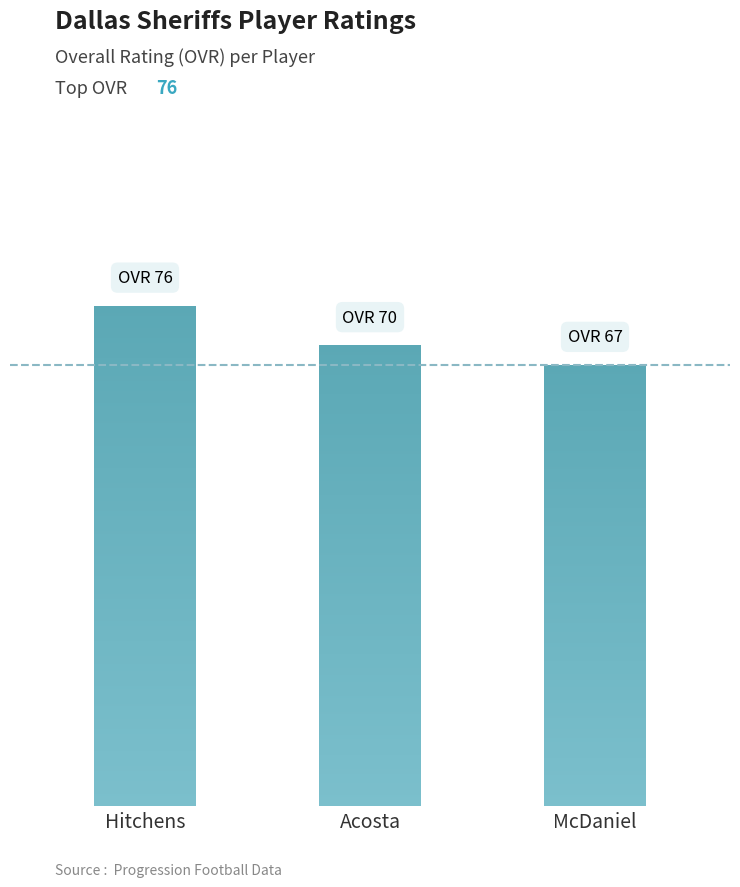

What value does the data have at McDaniel?

67